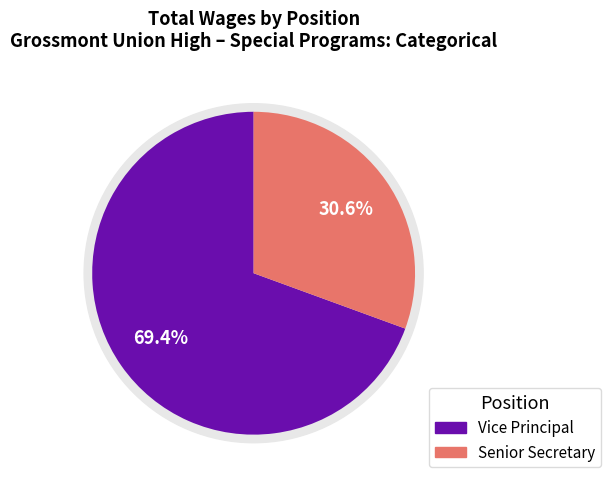

Does any single category account for the majority?

Yes